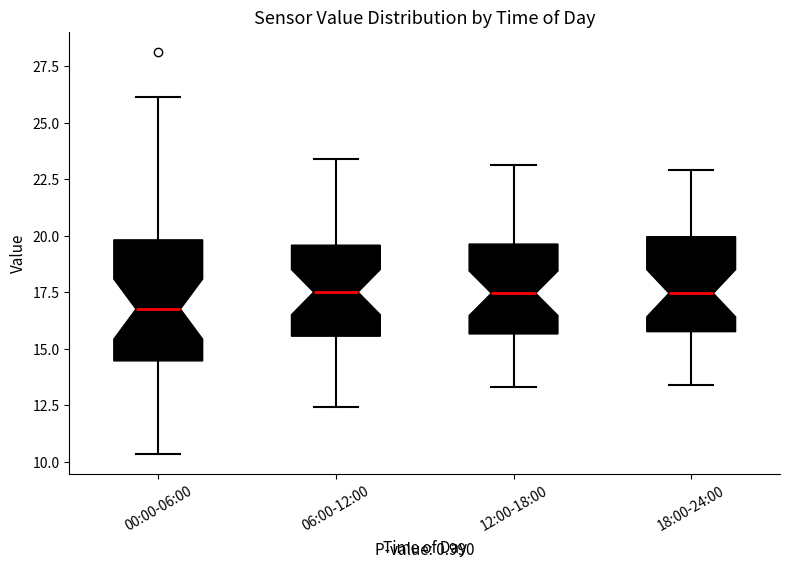

Reading left to right, read every box against the y-axis: the position of its median line, the range the box covers, and the ends of its whiskers. The values are not printed on the chart, so give them approximately, as read against the axis.

00:00-06:00: median 17.0, box 14.5 to 20.0, whiskers 10.5 to 26.0
06:00-12:00: median 17.5, box 15.5 to 19.5, whiskers 12.5 to 23.5
12:00-18:00: median 17.5, box 15.5 to 19.5, whiskers 13.5 to 23.0
18:00-24:00: median 17.5, box 16.0 to 20.0, whiskers 13.5 to 23.0